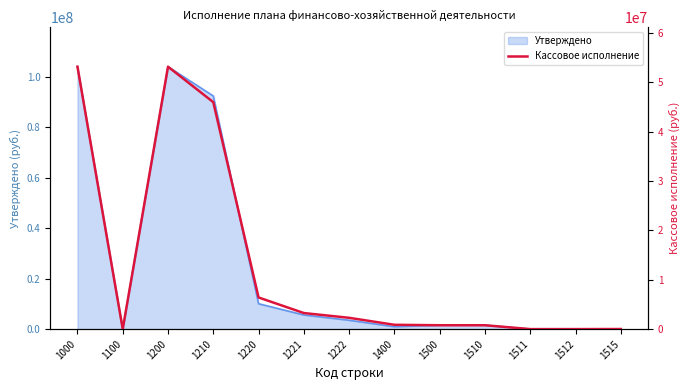

True or false: the data shows 0.0 at 1512.

True